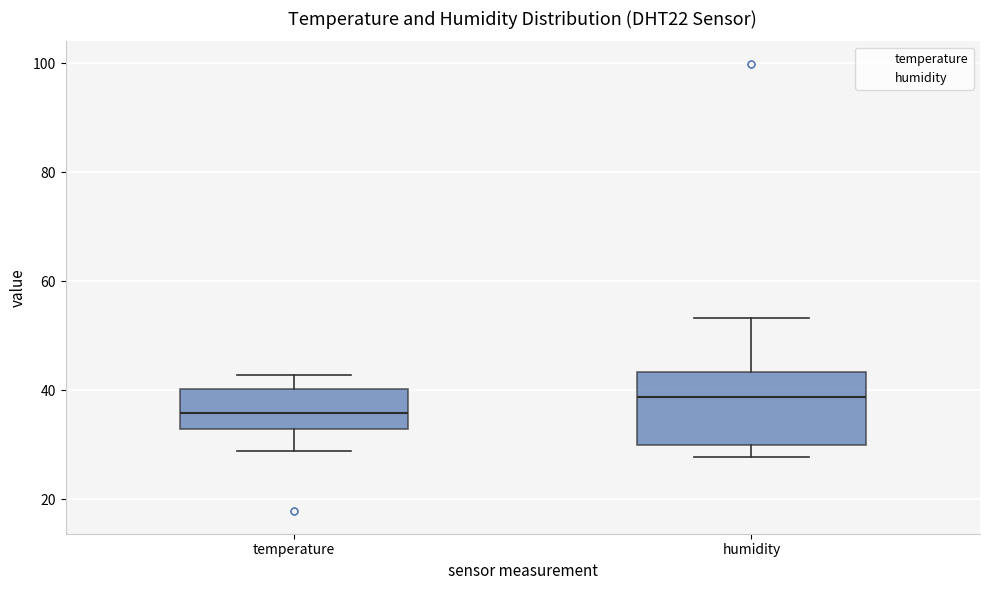

Reading left to right, transcribe this box plot: for each box, give where its median line is, the range the box spans, and where its two whiskers end, as read against the y-axis. The values are not printed on the chart, so give them approximately, as read against the axis.

temperature: median 36, box 32 to 40, whiskers 28 to 42
humidity: median 38, box 30 to 44, whiskers 28 to 54